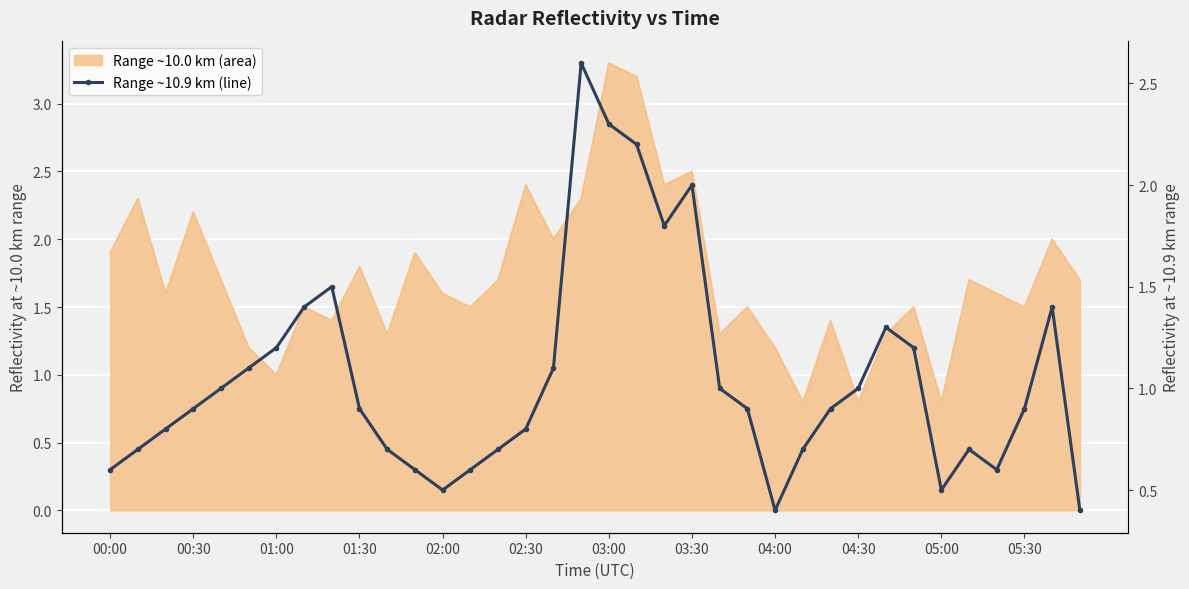

What is the difference between the maximum and minimum values?

2.2